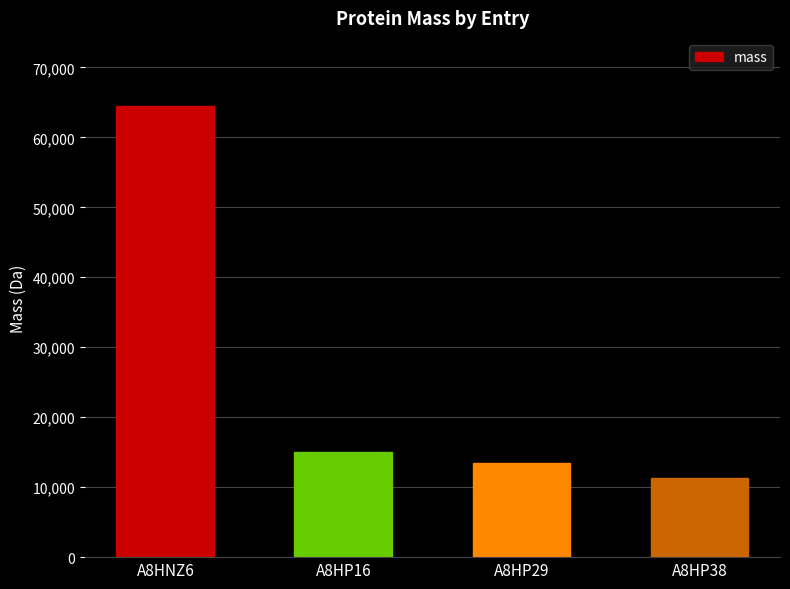

What is the value of the 3rd bar from the left?

13523.7